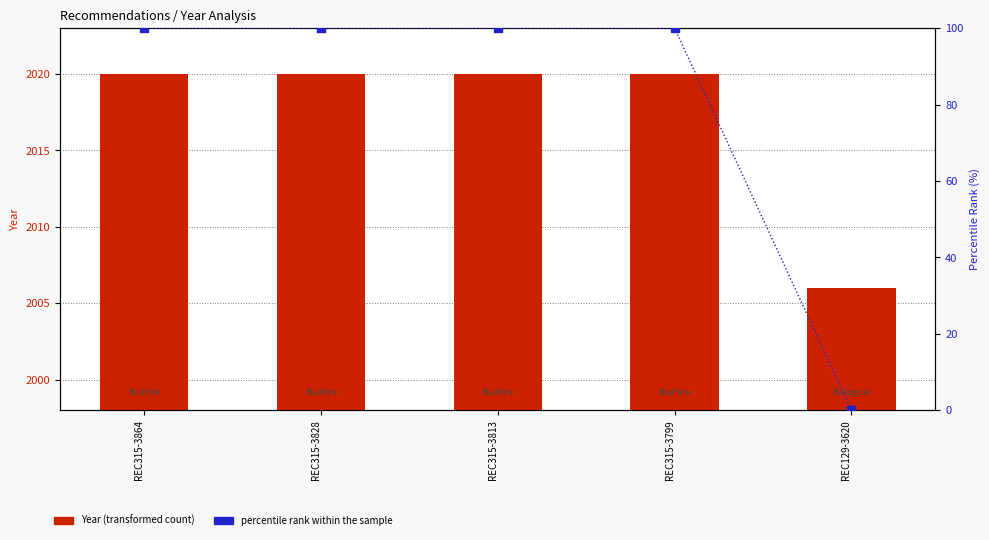

What are all the series names shown in the legend?

Year (transformed count), percentile rank within the sample